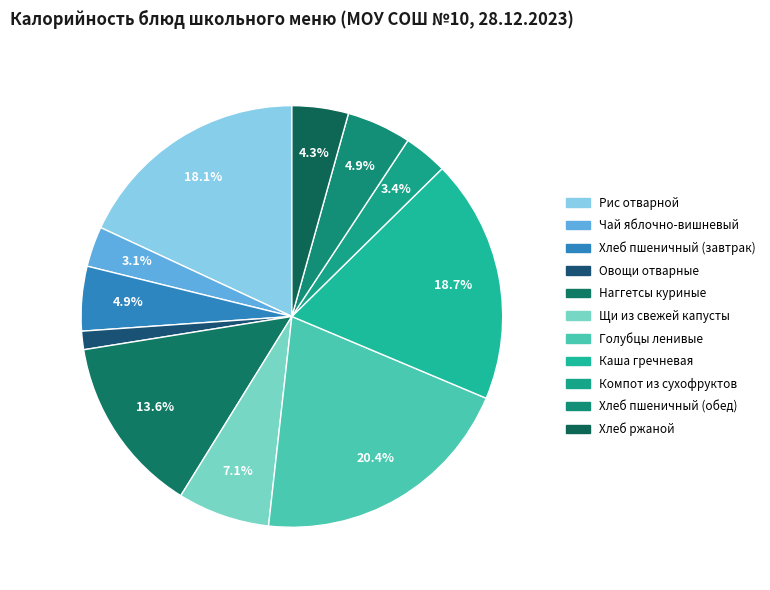

To the nearest percent, what is the combined percentage of Овощи отварные and Наггетсы куриные?

15%